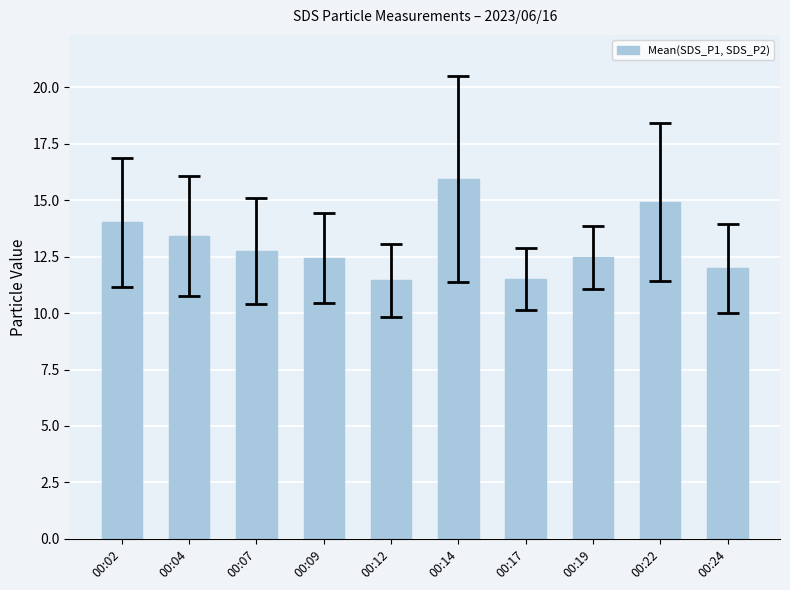

True or false: the data shows 4.3 at 00:24.

False